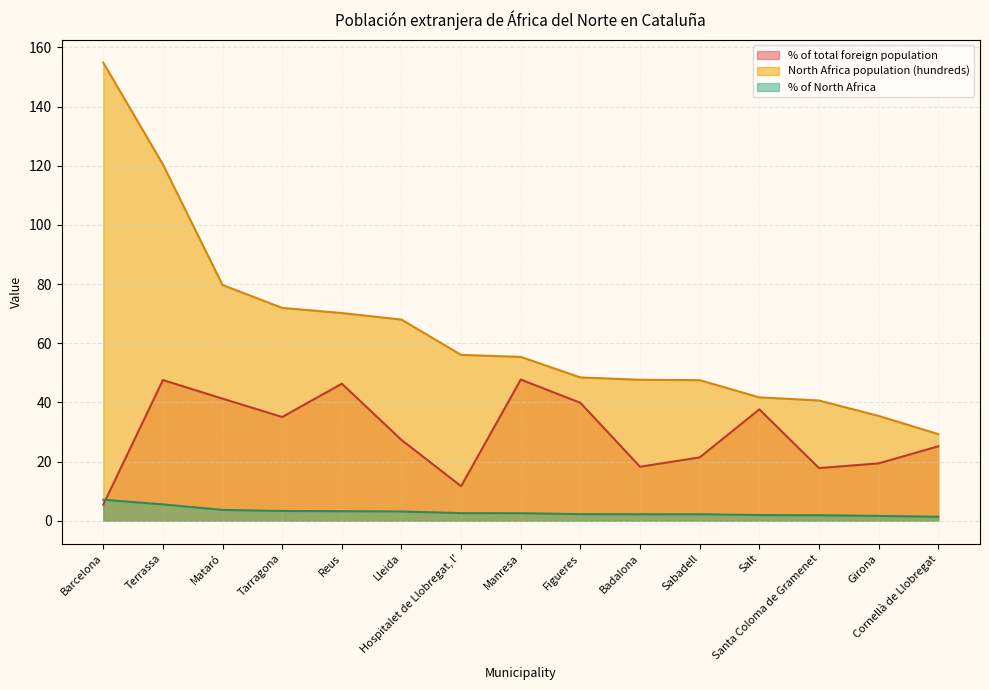

Reading left to right, what are all the values shown in this chart?

% of total foreign population: Barcelona=5.4	Terrassa=47.6	Mataró=41.3	Tarragona=35.1	Reus=46.3	Lleida=27.3	Hospitalet de Llobregat, l'=11.7	Manresa=47.7	Figueres=39.9	Badalona=18.2	Sabadell=21.4	Salt=37.6	Santa Coloma de Gramenet=17.8	Girona=19.4	Cornellà de Llobregat=25.2
North Africa population (hundreds): Barcelona=154.8	Terrassa=120.4	Mataró=79.7	Tarragona=71.9	Reus=70.2	Lleida=68.0	Hospitalet de Llobregat, l'=56.0	Manresa=55.4	Figueres=48.4	Badalona=47.6	Sabadell=47.5	Salt=41.7	Santa Coloma de Gramenet=40.6	Girona=35.4	Cornellà de Llobregat=29.3
% of North Africa: Barcelona=7.1	Terrassa=5.5	Mataró=3.6	Tarragona=3.3	Reus=3.2	Lleida=3.1	Hospitalet de Llobregat, l'=2.6	Manresa=2.5	Figueres=2.2	Badalona=2.2	Sabadell=2.2	Salt=1.9	Santa Coloma de Gramenet=1.9	Girona=1.6	Cornellà de Llobregat=1.3